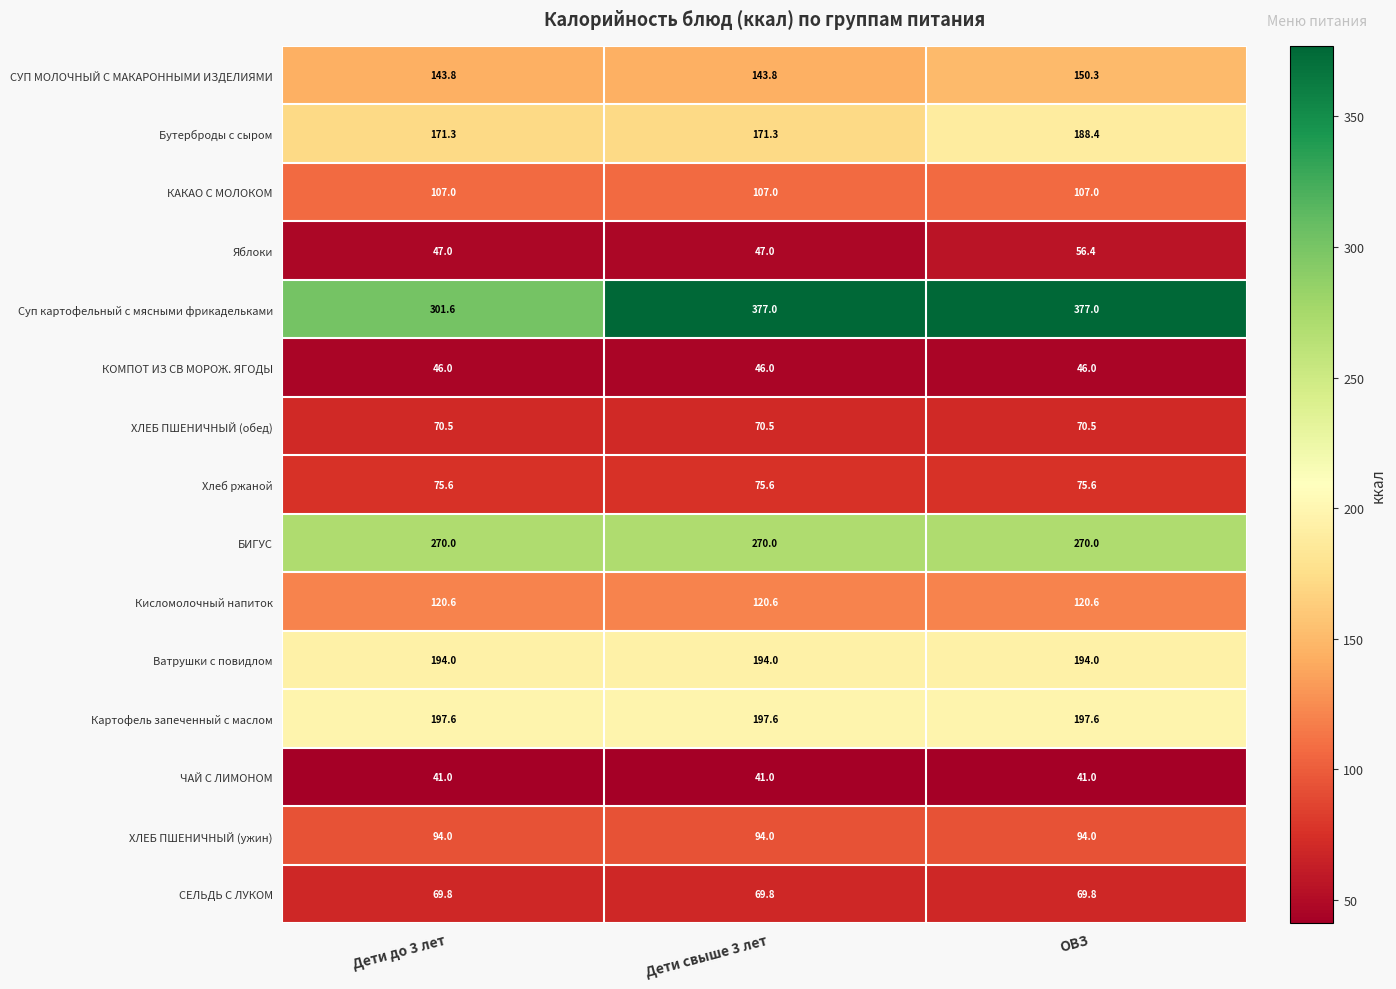

What is the sum of the ХЛЕБ ПШЕНИЧНЫЙ (обед) values at Дети до 3 лет and Дети свыше 3 лет?

141.0